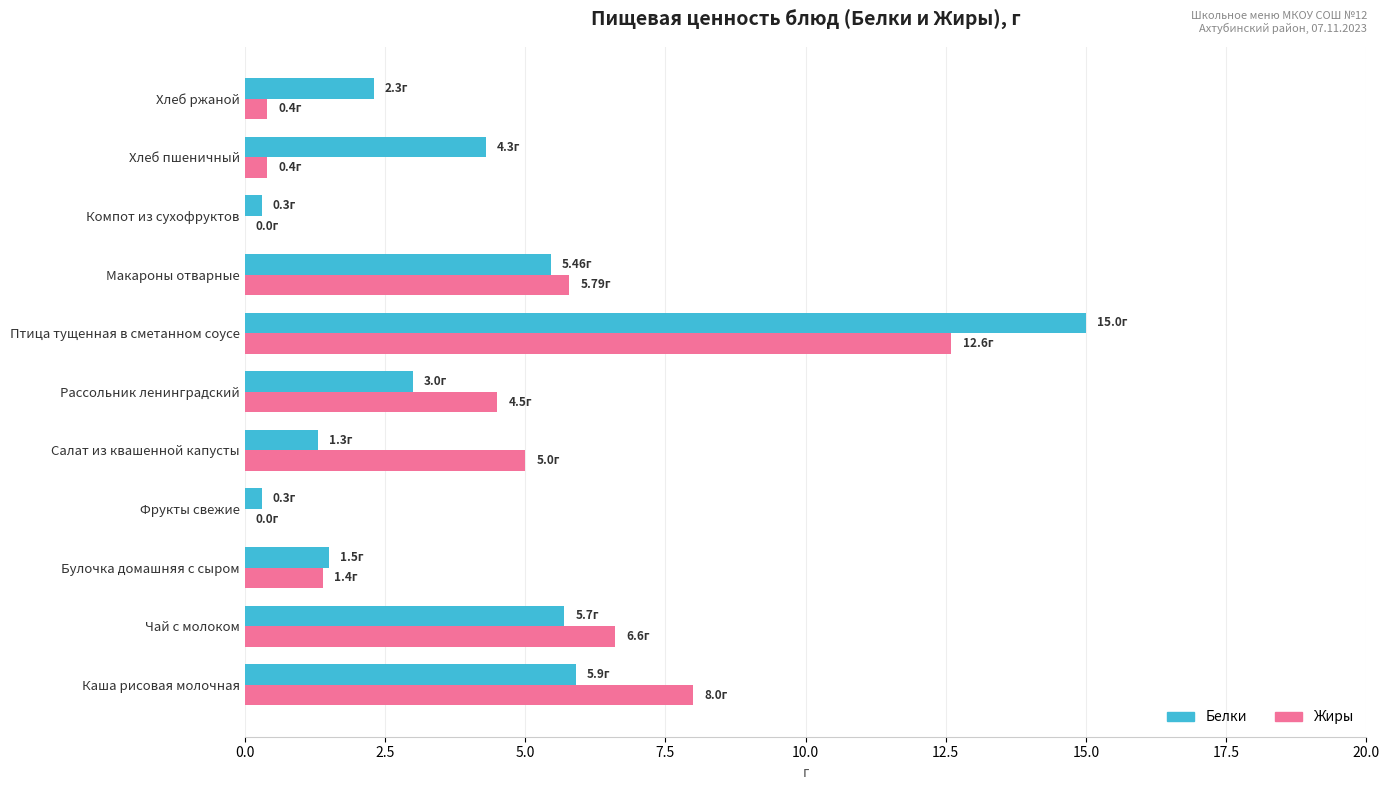

Which series changed the most between Салат из квашенной капусты and Хлеб ржаной?

Жиры